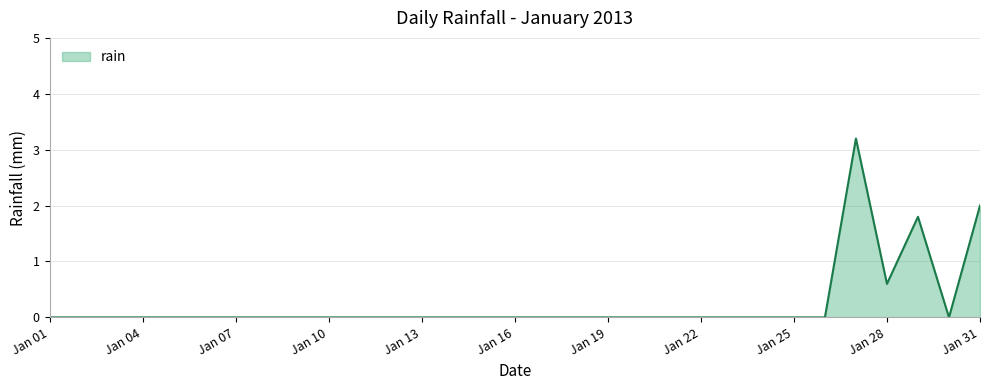

What is the difference between the maximum and minimum values?

3.2